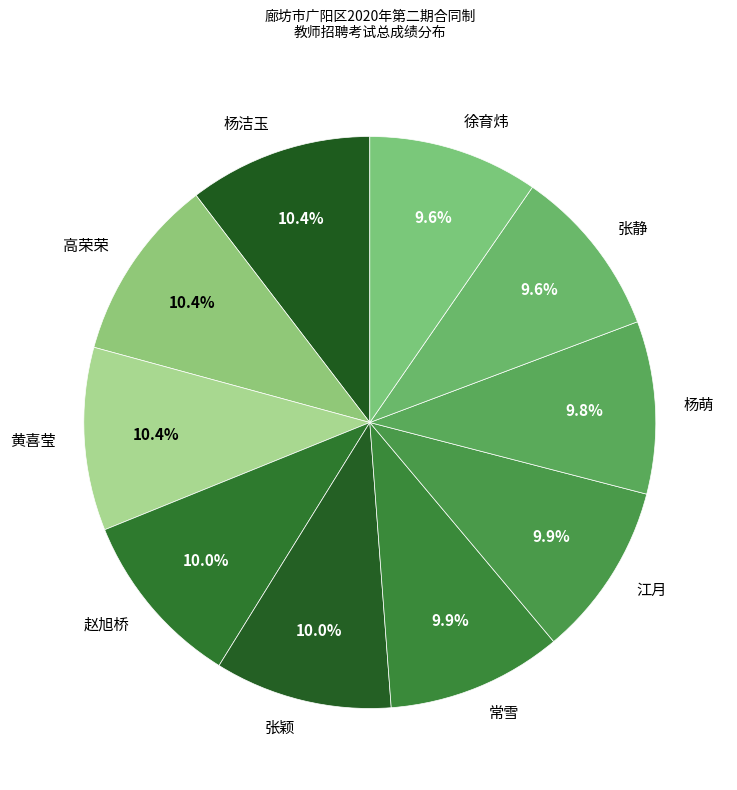

Count the number of slices in the pie.

10